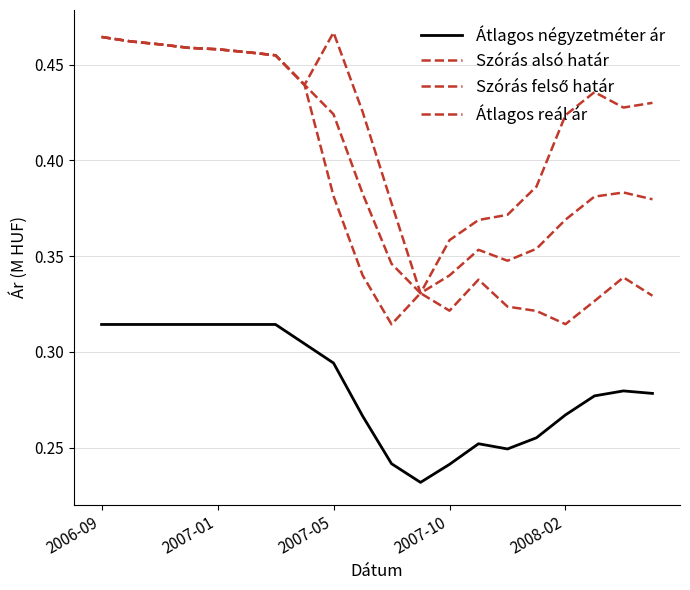

How many lines are shown in the chart?

4